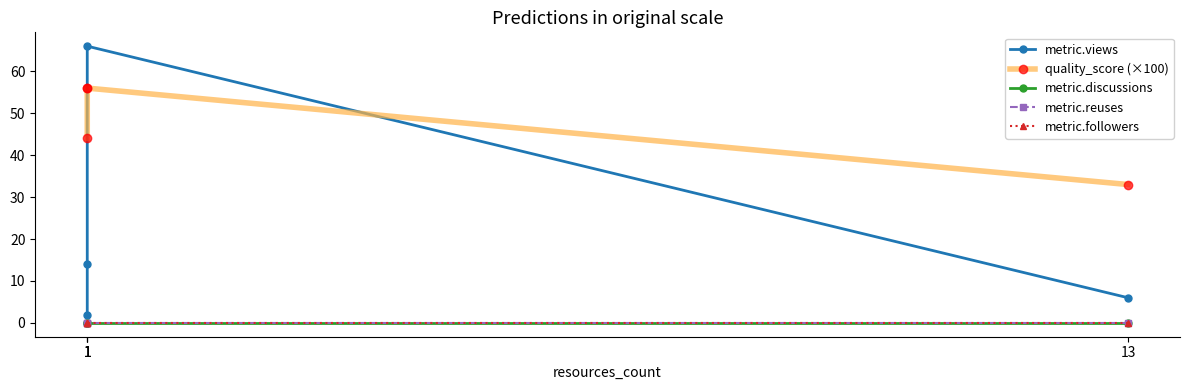

In metric.views, how many points are higher than both neighbors (excluding endpoints)?

1